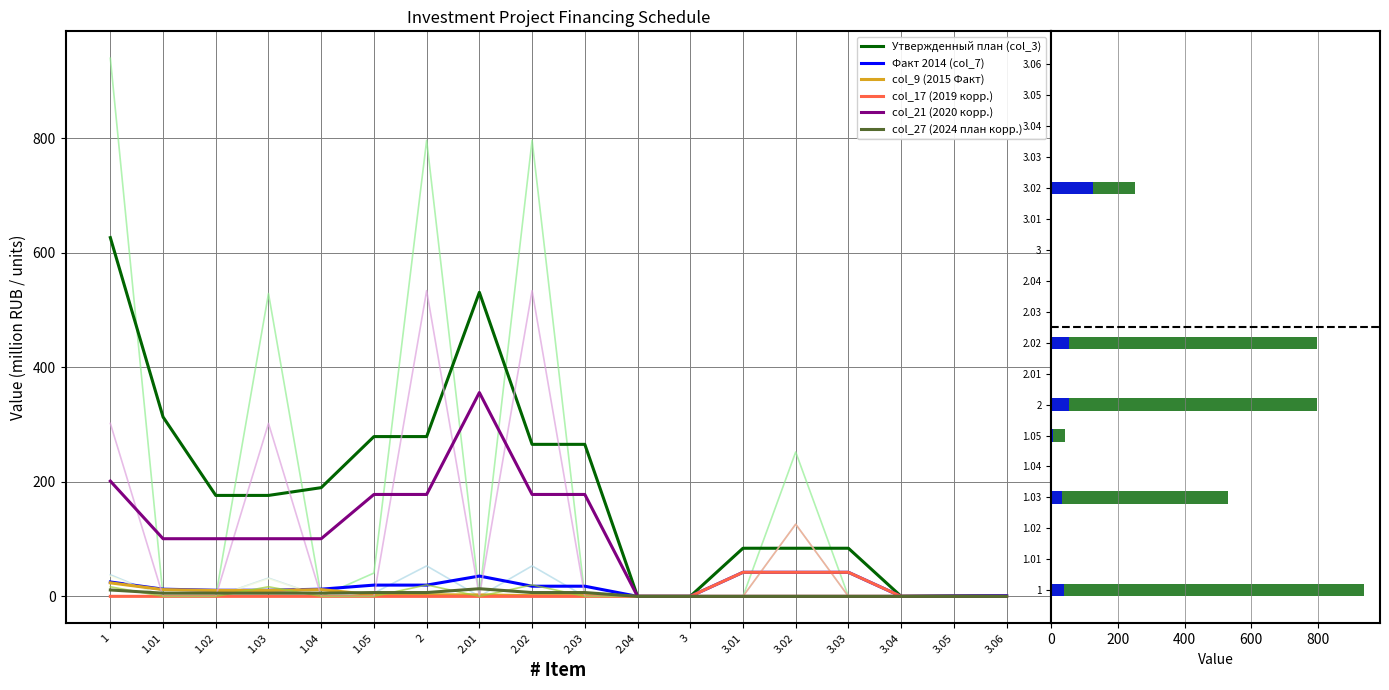

The value of col_9 (2015 Факт) at 3.03 is -0.0. True or false?

False